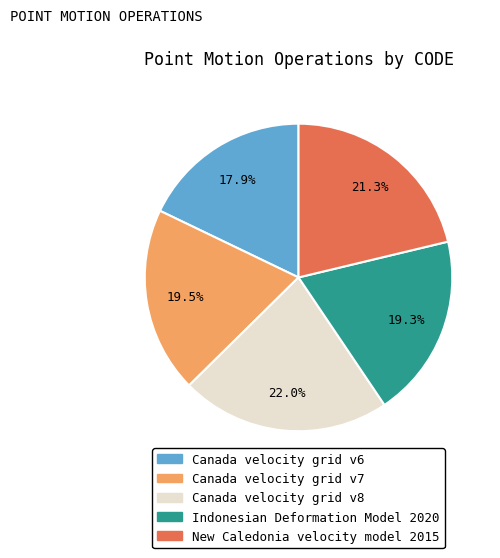

Does any single category account for the majority?

No